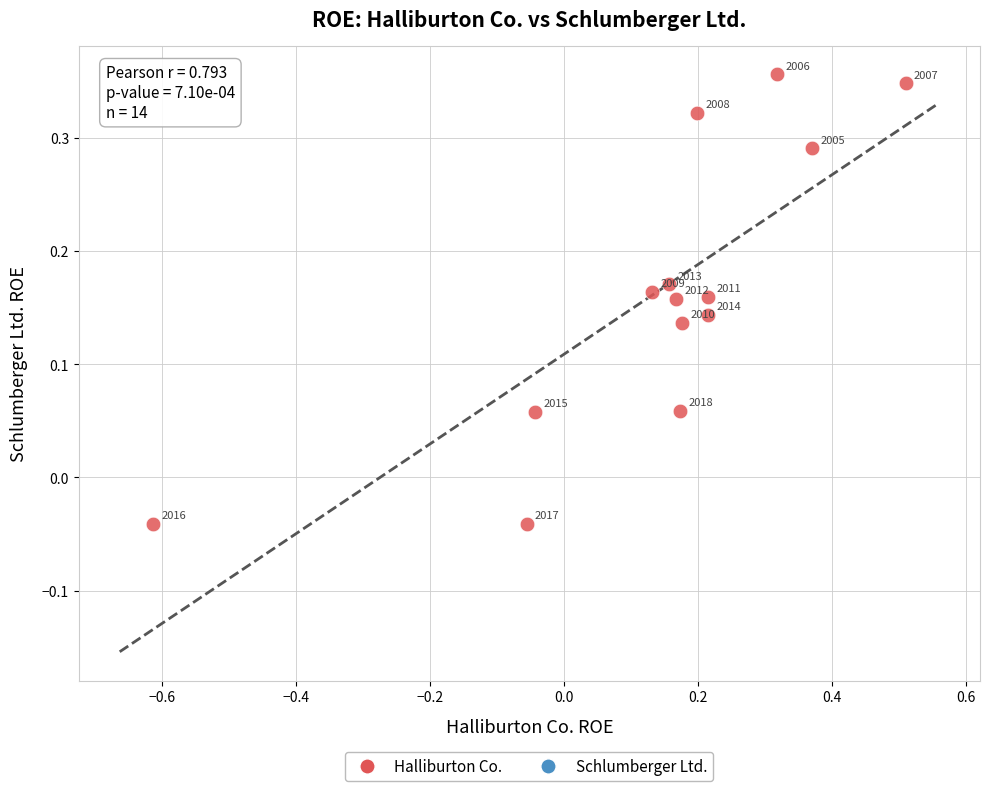

What is the range of X values (max minus min)?

1.1